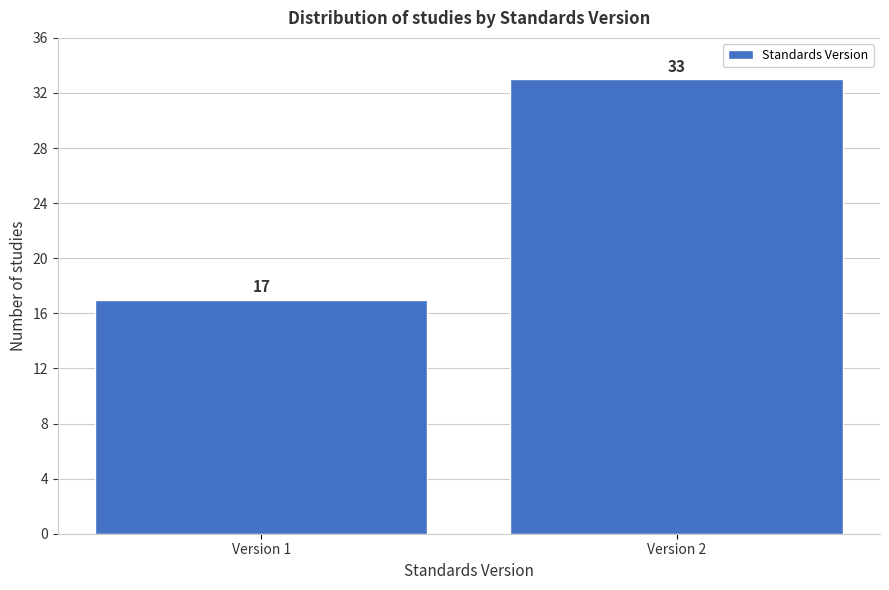

Reading right to left, list all the values displayed in this chart.

33	17